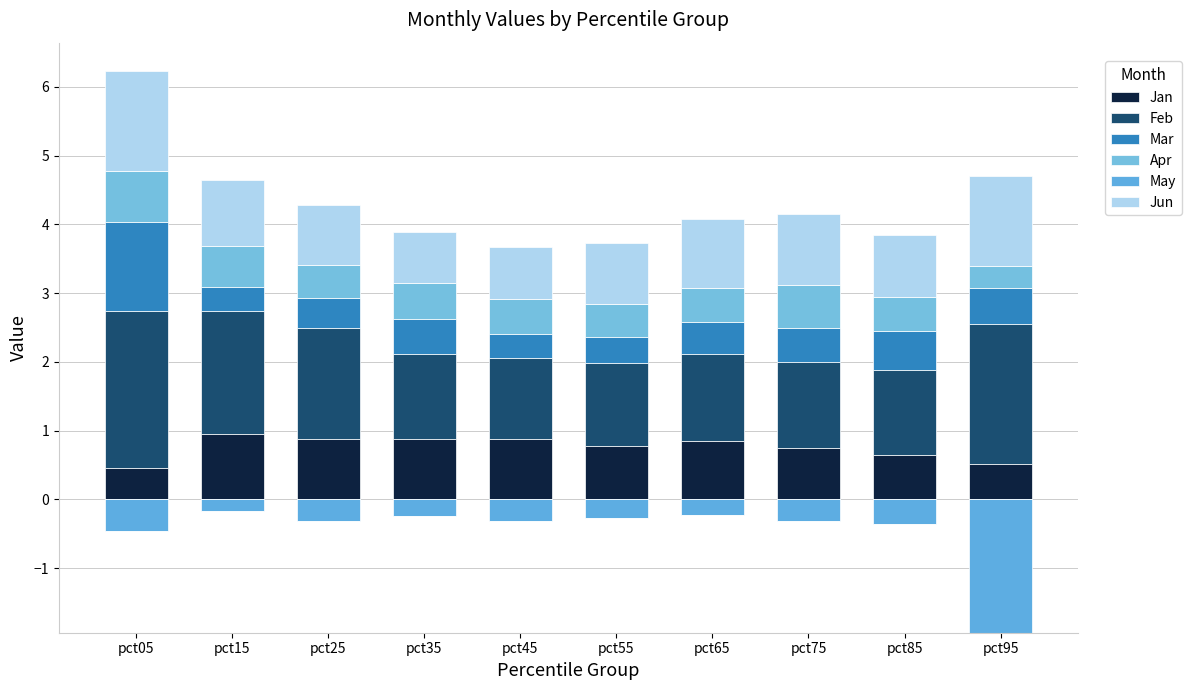

What is the sum of the Apr values at pct95 and pct55?

0.8